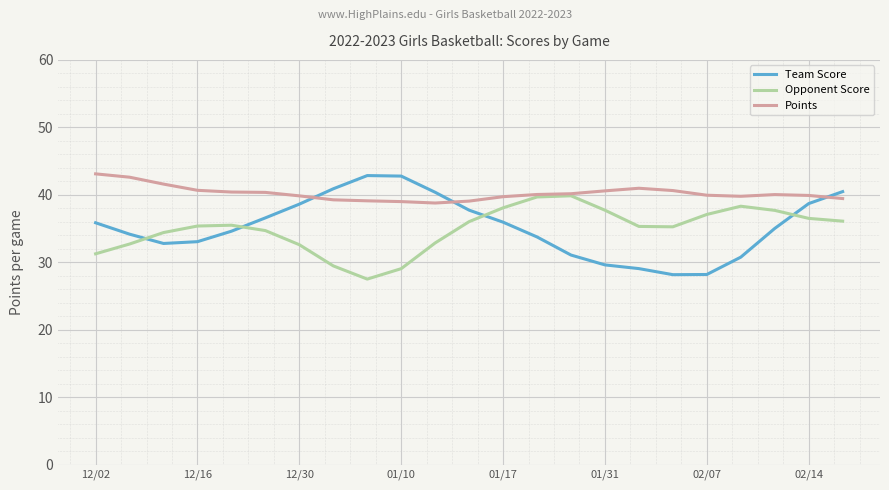

Which series has the widest spread of values?

Team Score